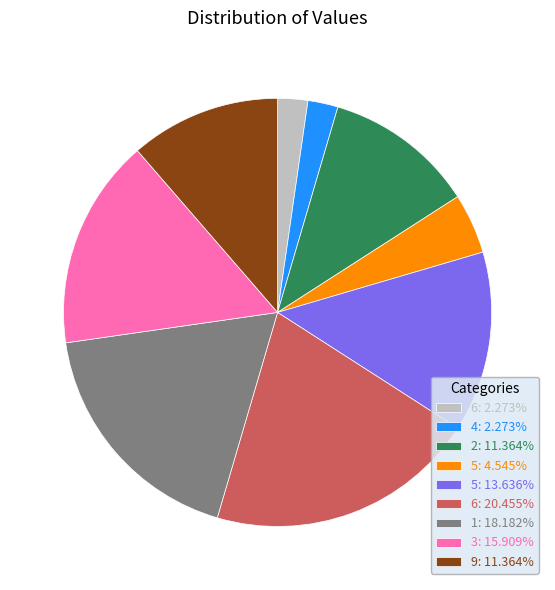

Is there any slice that represents more than half of the pie?

No